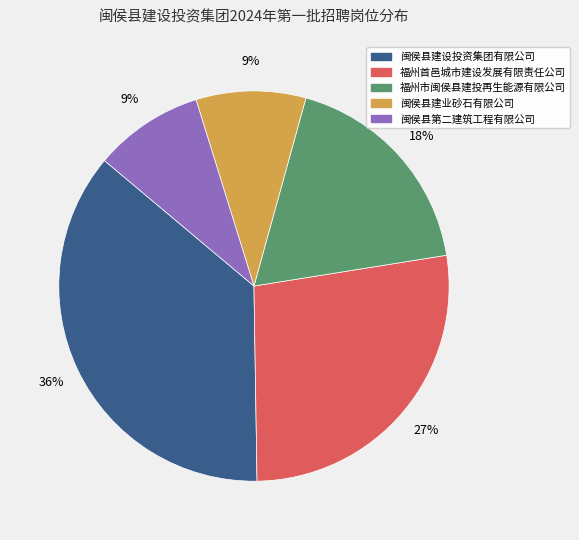

Is it true that 福州首邑城市建设发展有限责任公司 is 32% of the pie?

False